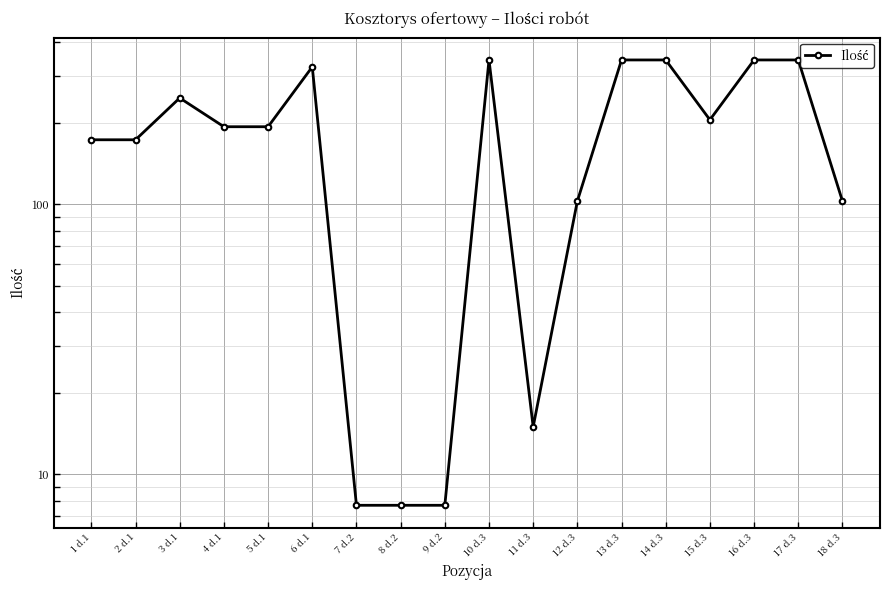

How many points are lower than both their immediate neighbors (excluding endpoints)?

2